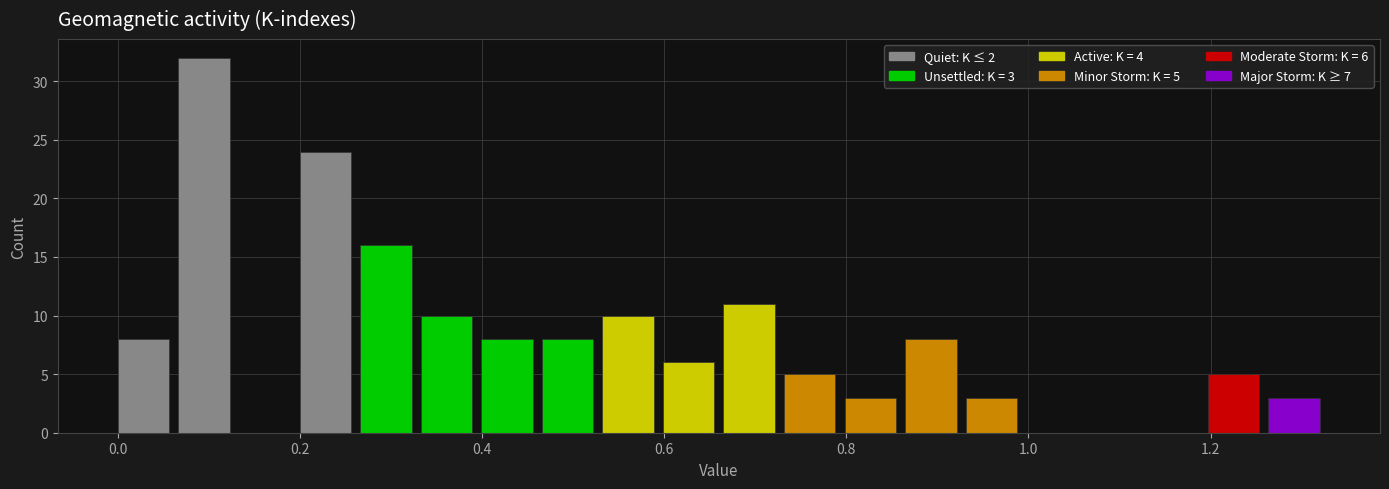

Around what value on the x-axis is the tallest bar? Give the approximate position of its centre, as read against the axis.

0.10